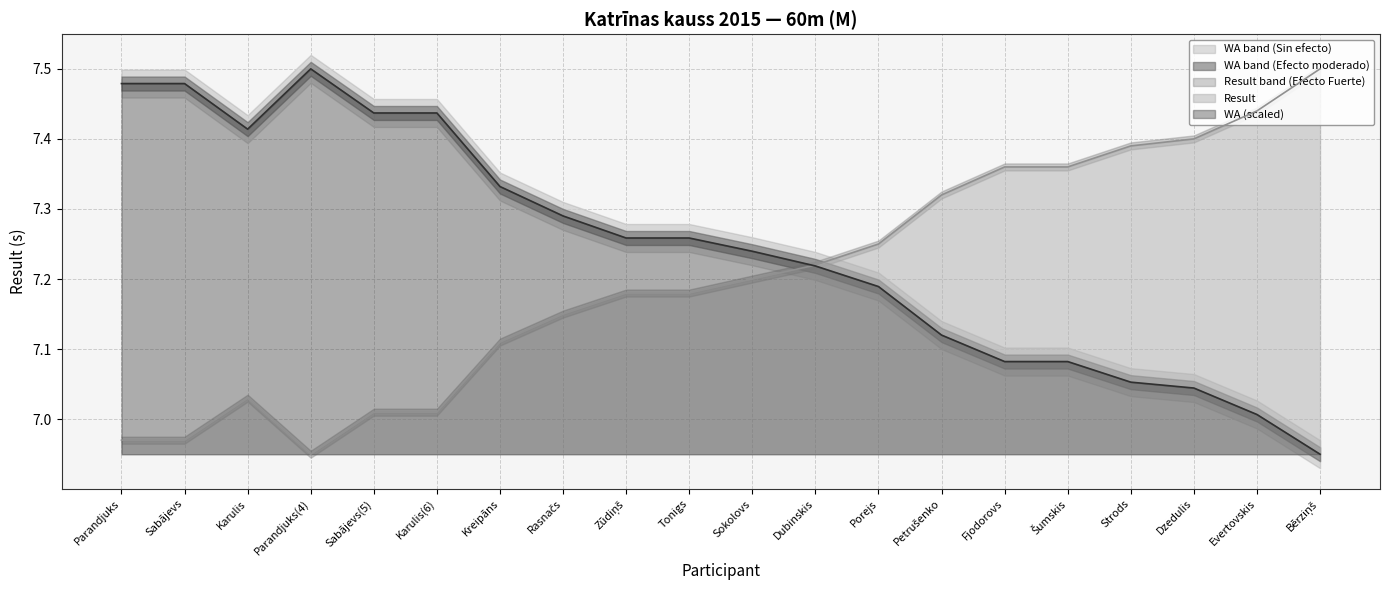

Reading left to right, transcribe all the data shown in this chart.

Result: 7.0	7.0	7.0	7.0	7.0	7.0	7.1	7.2	7.2	7.2	7.2	7.2	7.2	7.3	7.4	7.4	7.4	7.4	7.4	7.5
WA: 7.5	7.5	7.4	7.5	7.4	7.4	7.3	7.3	7.3	7.3	7.2	7.2	7.2	7.1	7.1	7.1	7.1	7.0	7.0	7.0